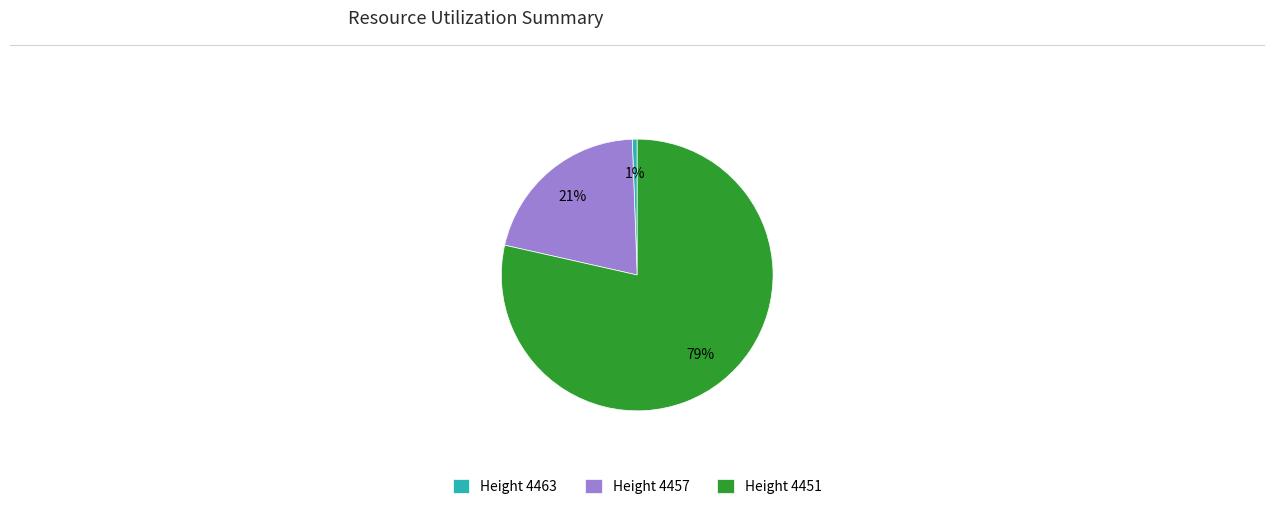

What percentage is the Height 4457 slice, to the nearest percent?

21%